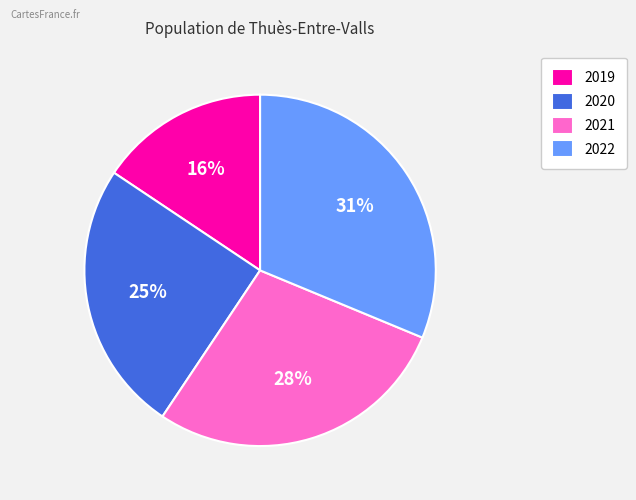

What percentage is the 2022 slice, to the nearest percent?

31%